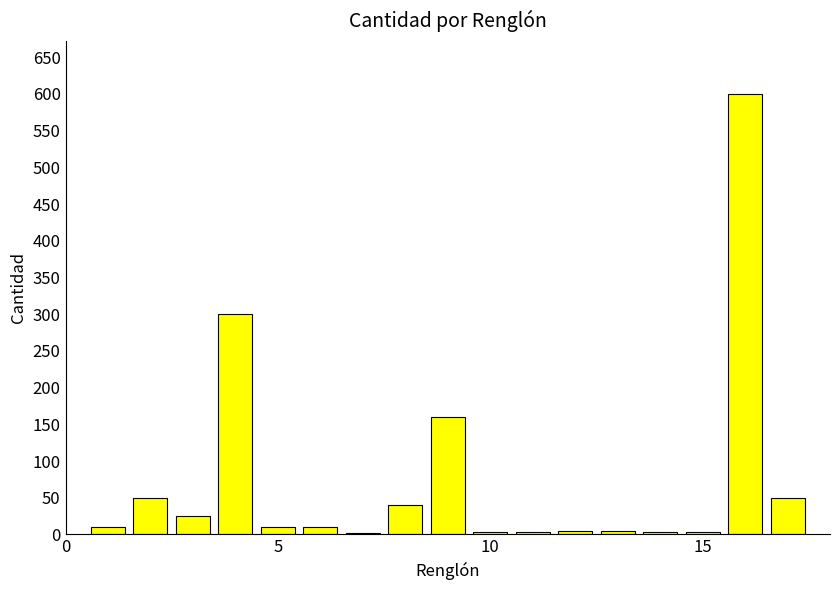

What is the sum of all values?

1282